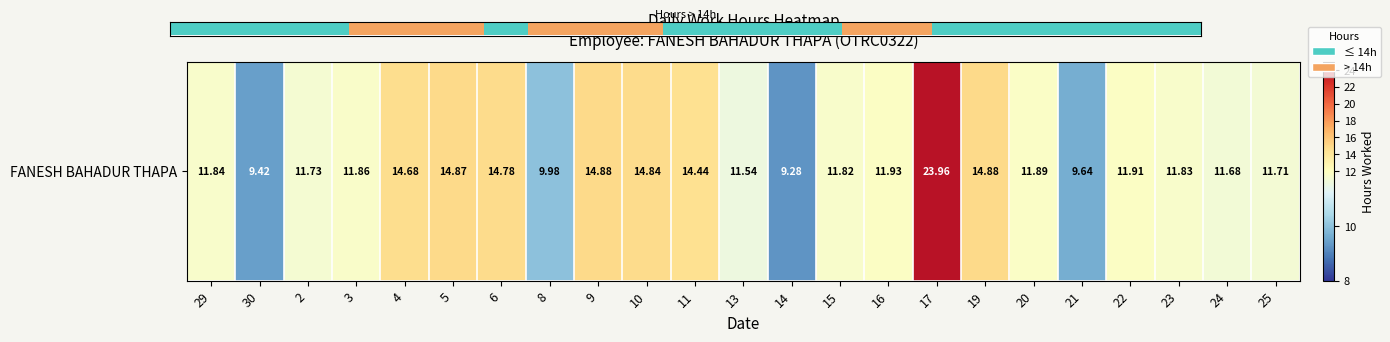

Count the number of categories in the chart.

23